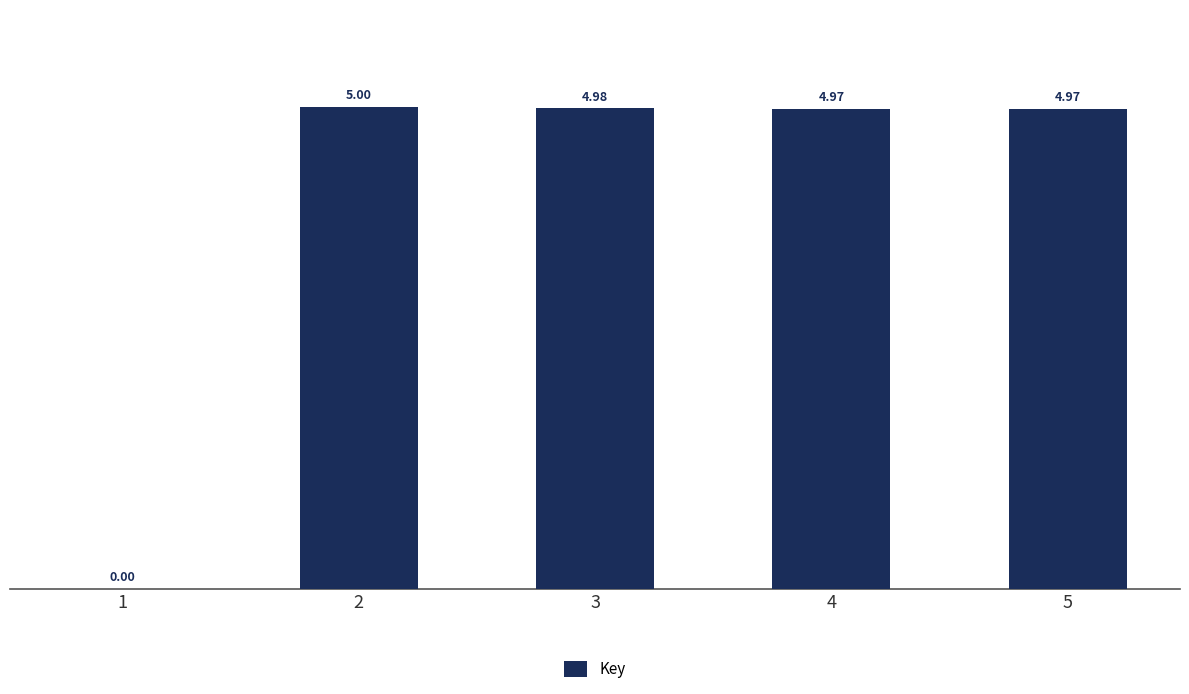

What is the sum of the values at 2 and 4?

10.0